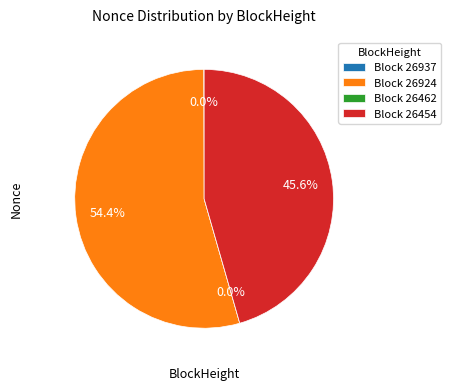

Rank the categories by value from lowest to highest.

26462, 26937, 26454, 26924